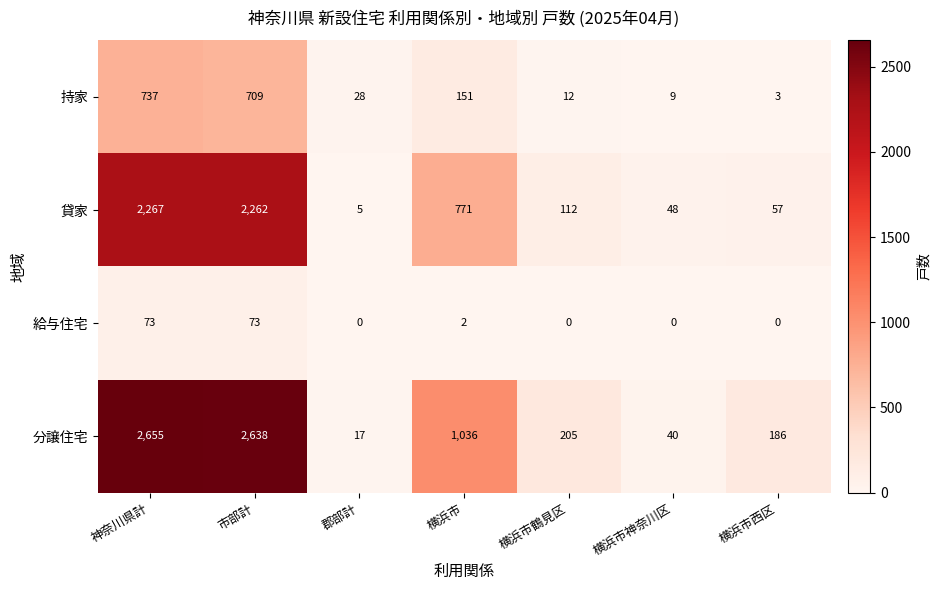

Is it true that 給与住宅 equals -40 at 横浜市鶴見区?

False